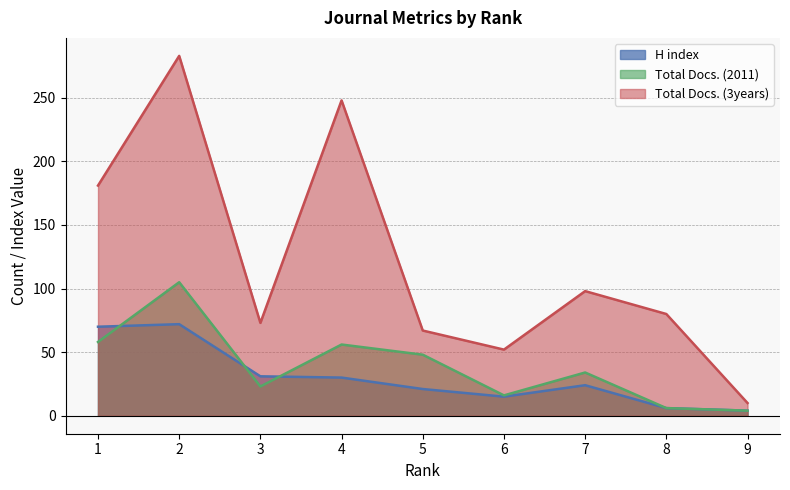

Which has a higher value, 6 or 1?

1